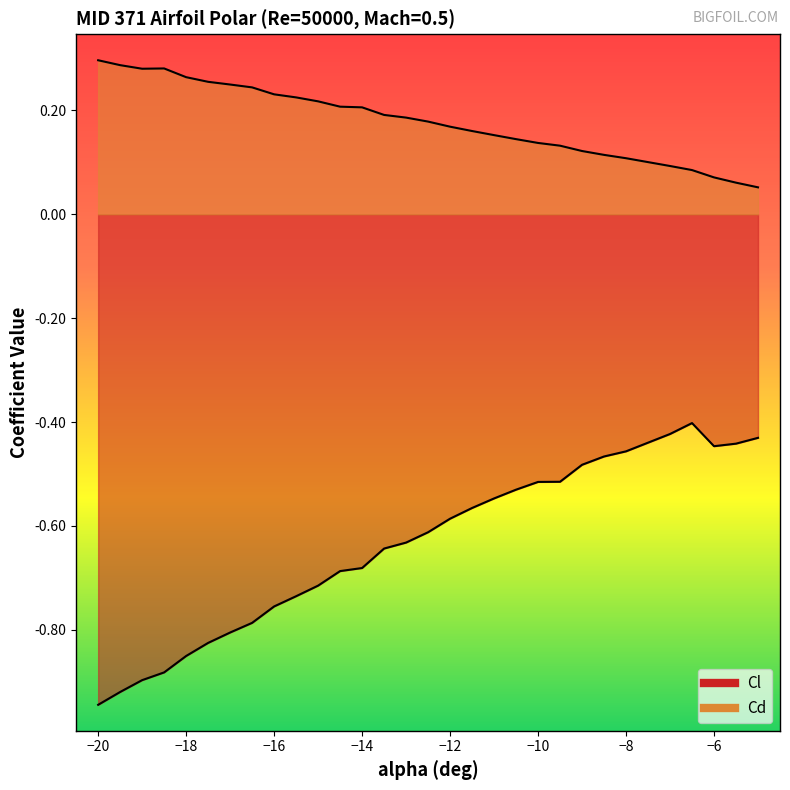

True or false: Cl and Cd cross at least once.

False